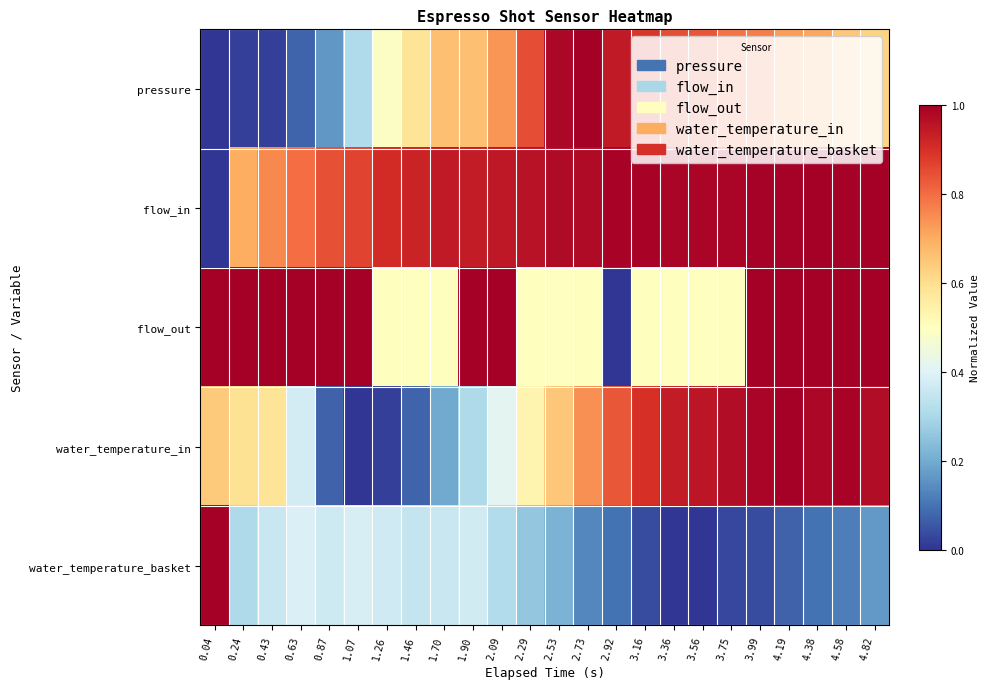

At which category is the sum across all series the highest?

4.19